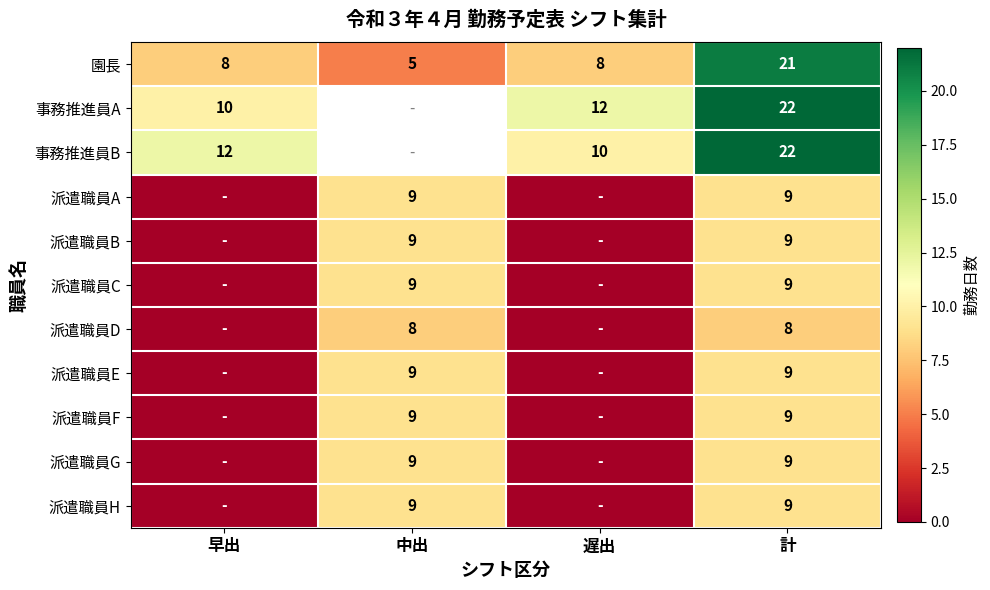

How many 園長 values are between 8 and 21?

3